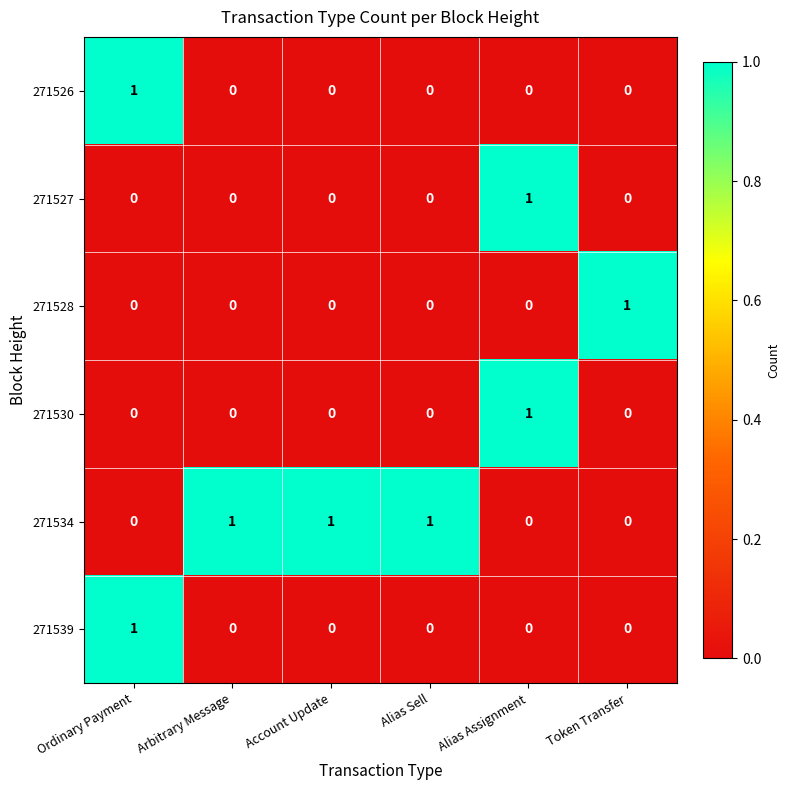

Is it true that 271530 equals 0 at Alias Sell?

True